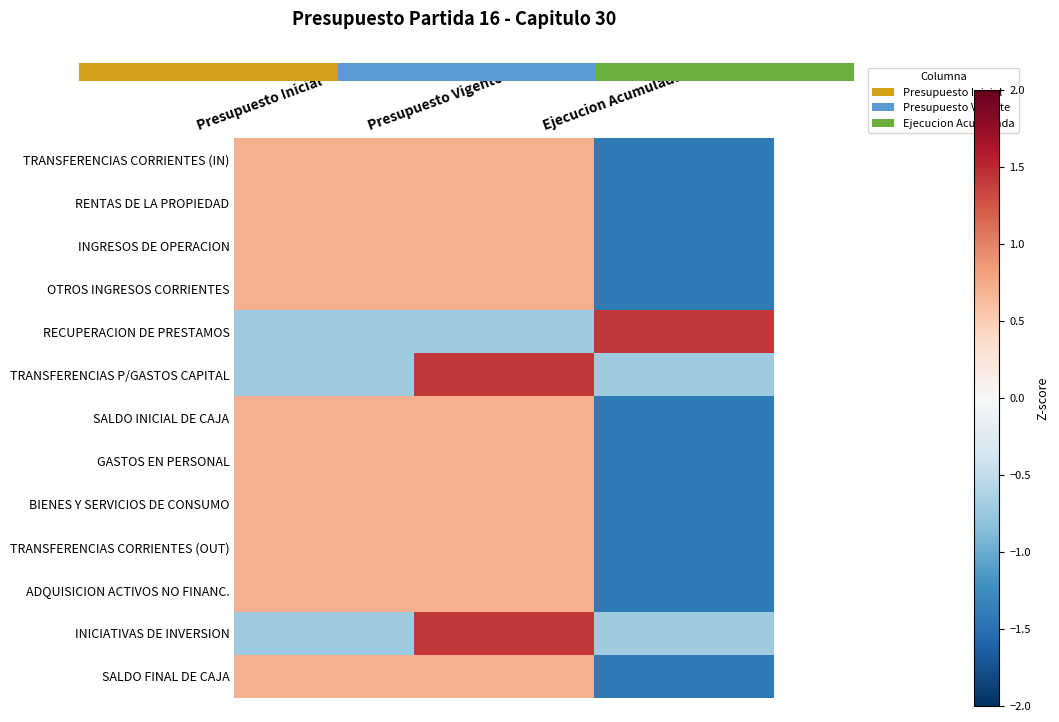

What is the minimum value for SALDO FINAL DE CAJA?

-1.4